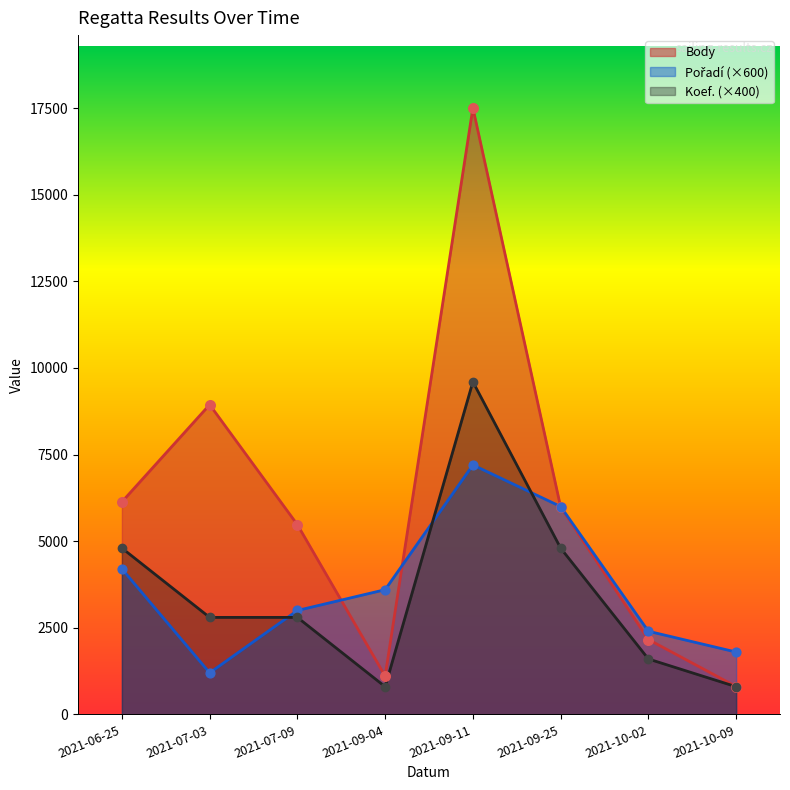

Is the value of Pořadí at 2021-07-03 greater than the value of Body at 2021-06-25?

No